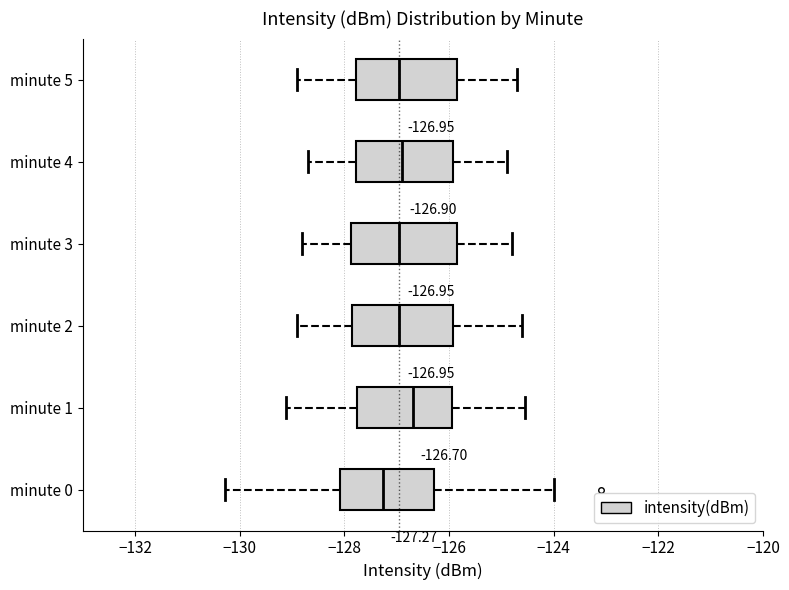

Which box's median line is the furthest to the right?

minute 1